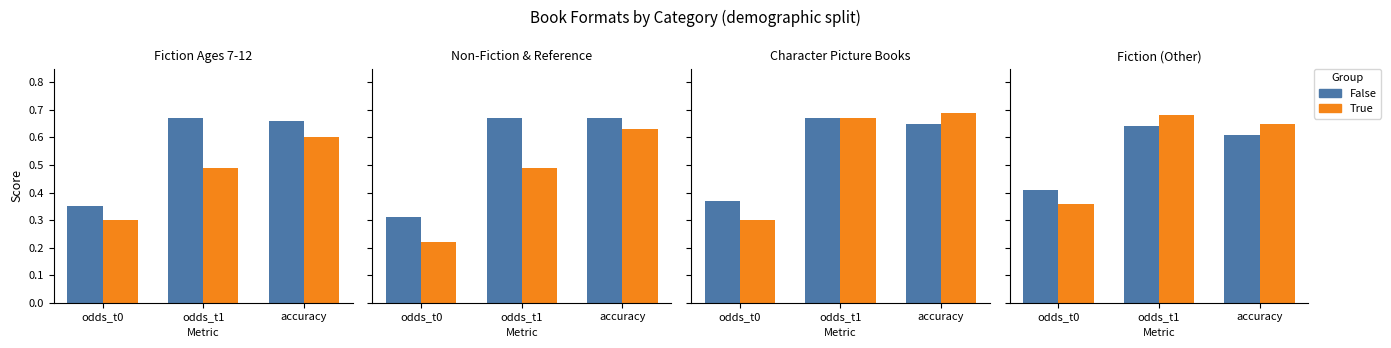

Is it true that False equals 0.1 at accuracy?

False